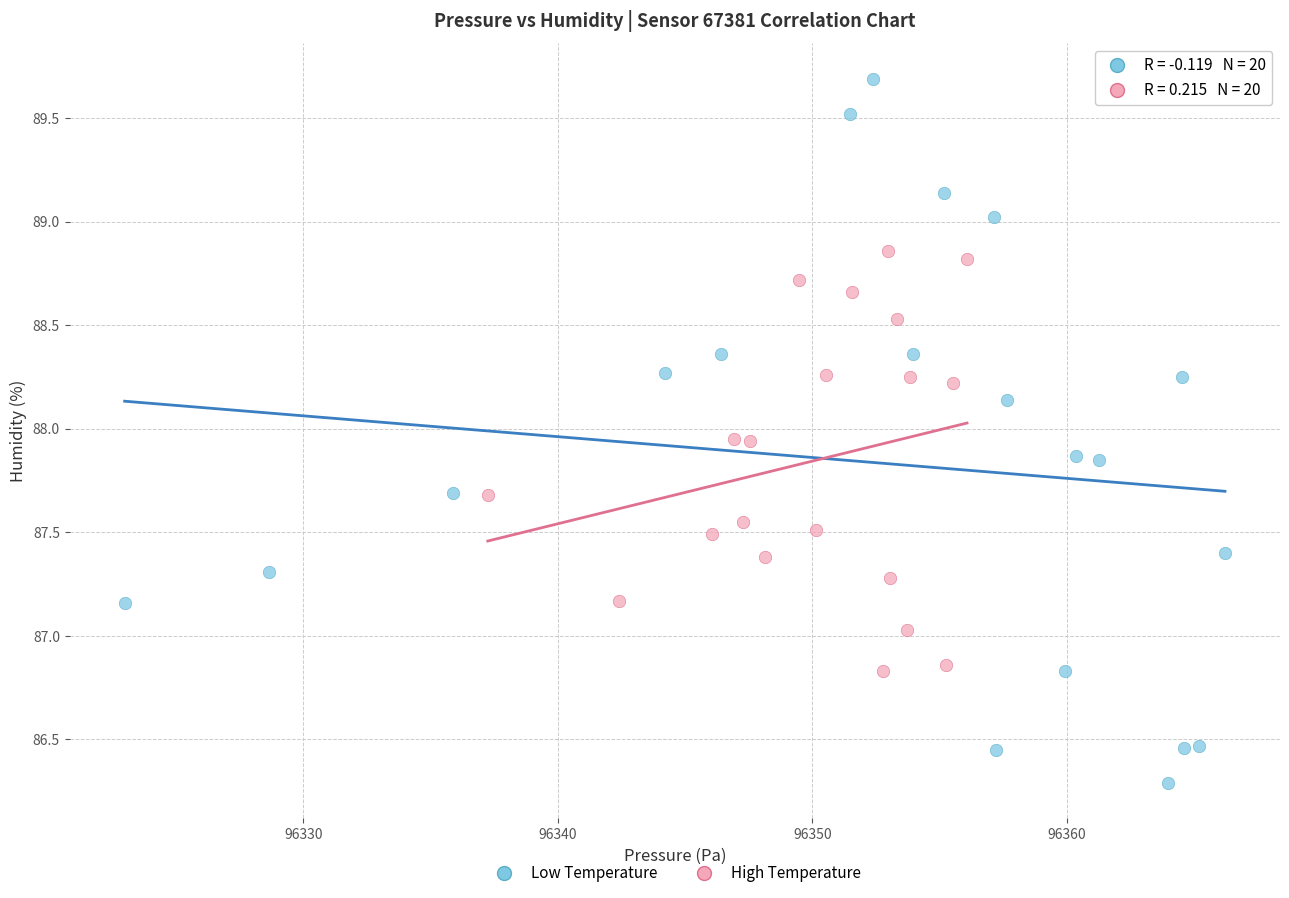

Which series reaches the maximum Y coordinate?

Low Temperature